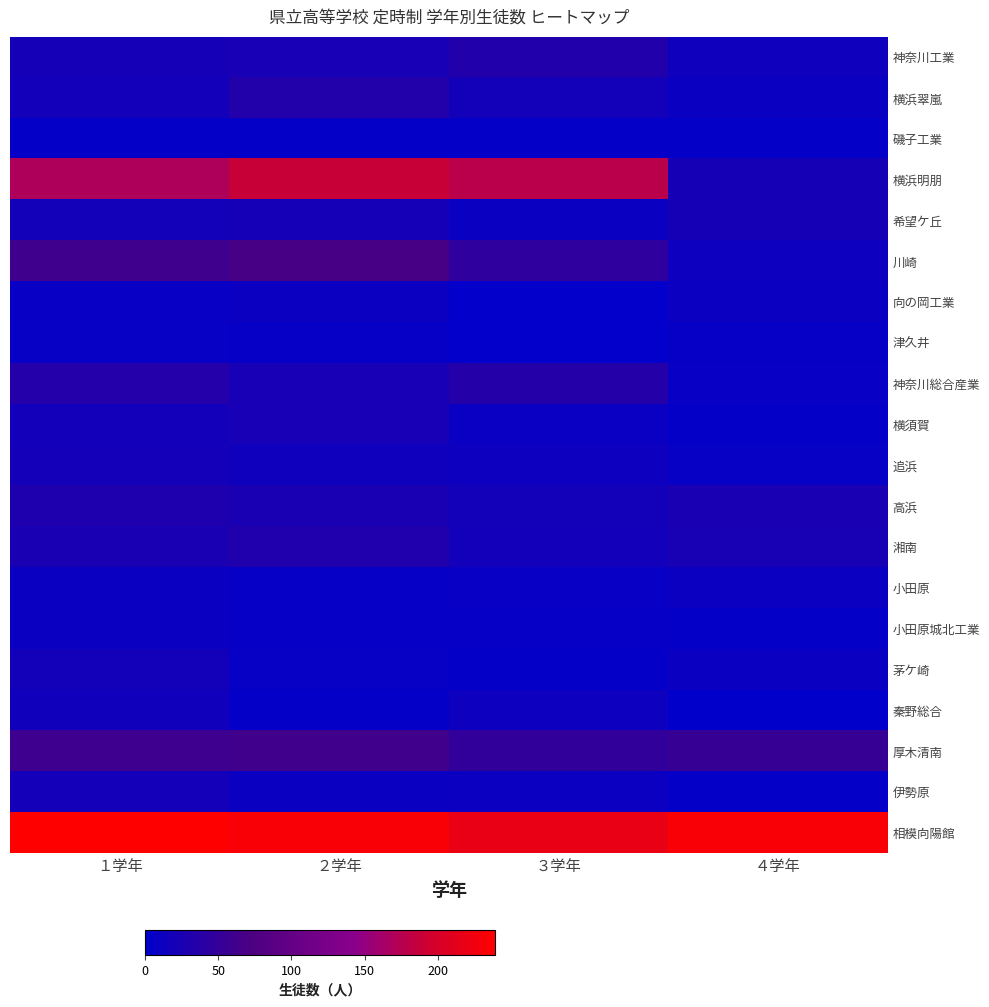

True or false: 横浜翠嵐 has a value of 33 at ２学年.

True